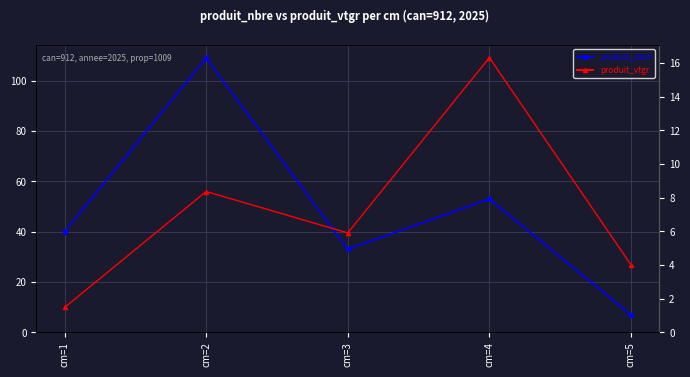

What is the maximum value shown in the chart?

109.0